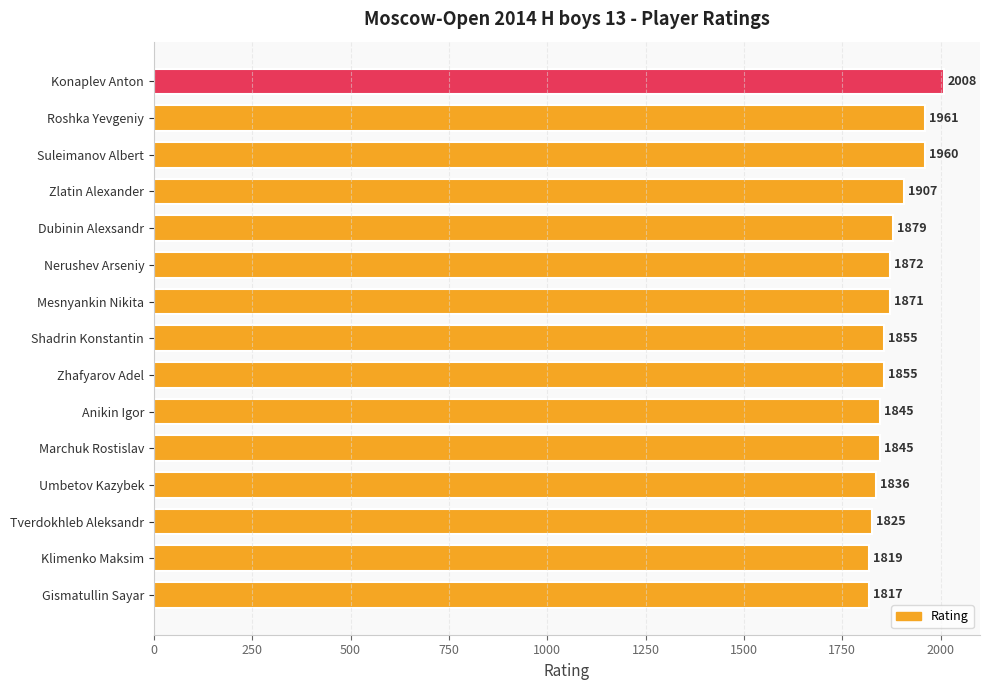

What is the ratio of the value at Zhafyarov Adel to the value at Shadrin Konstantin?

1.0